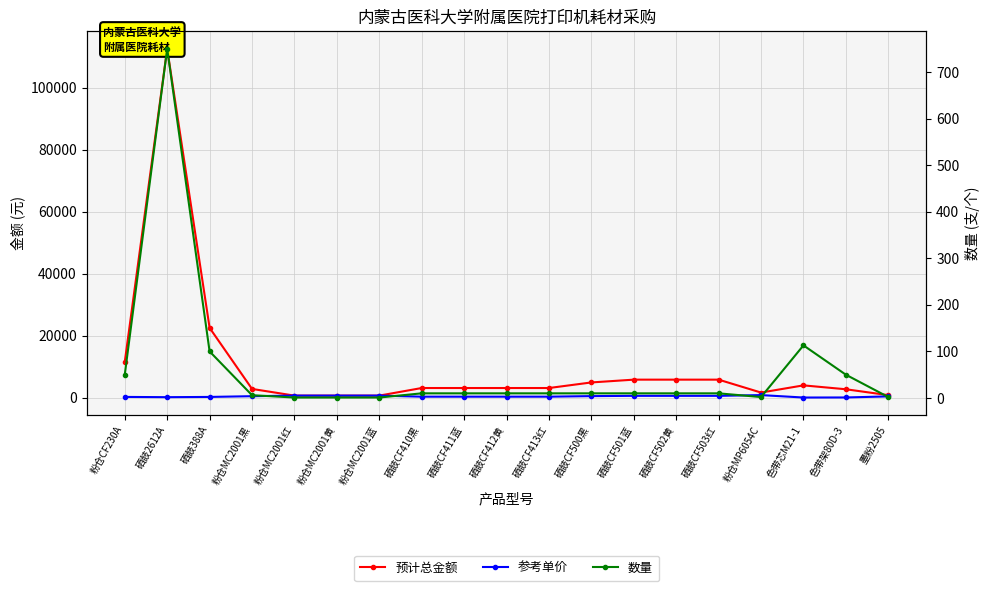

Which category has the lowest value in the 参考单价 series?

色带芯M21-1